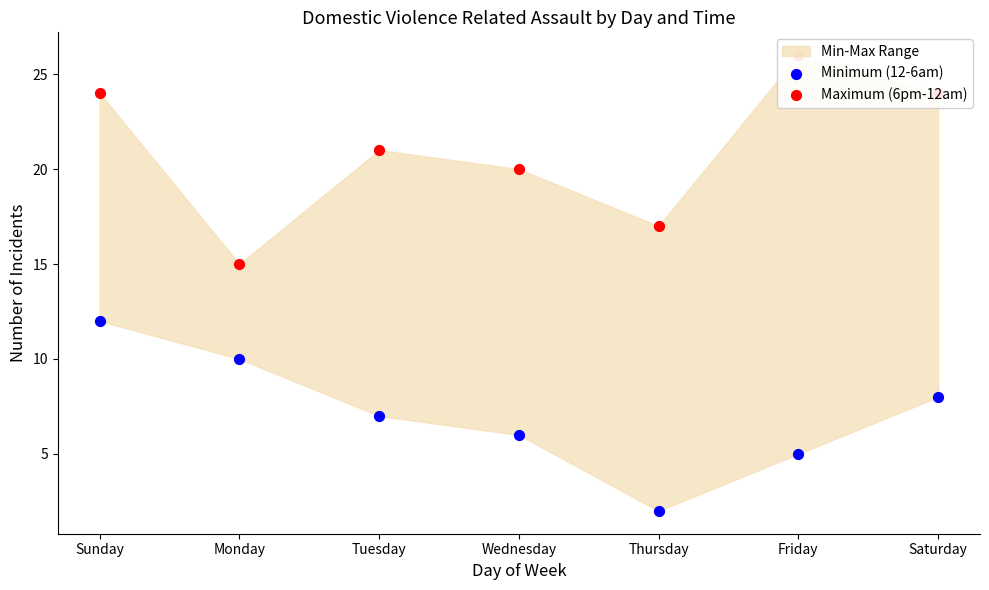

Is the value of Maximum (6pm-12am) at Wednesday greater than the value of Minimum (12-6am) at Tuesday?

Yes